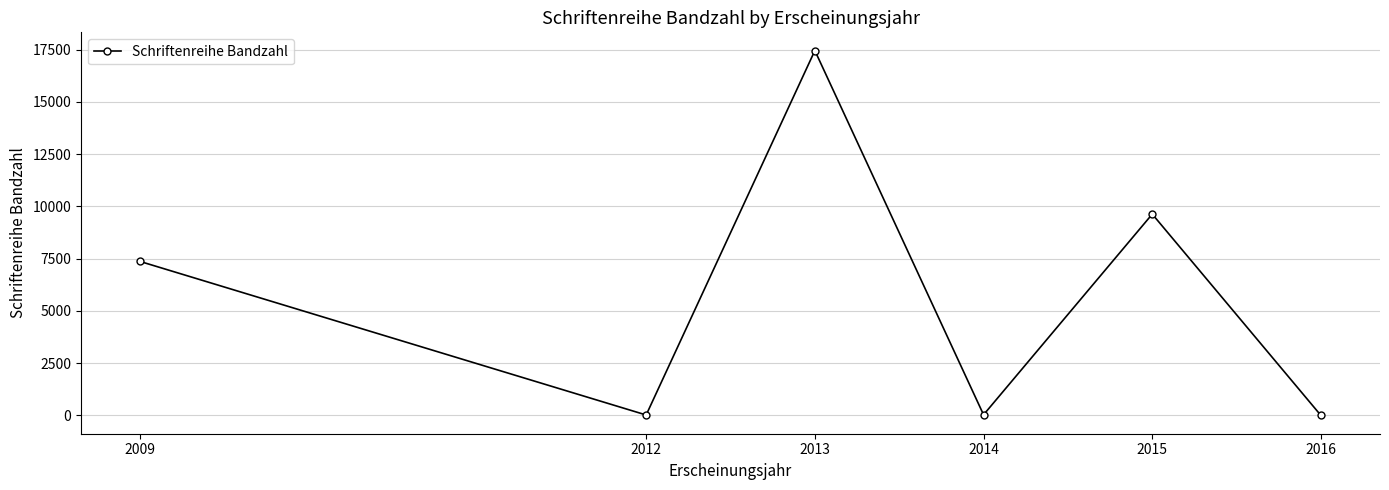

At which category does the chart reach its peak across all series?

2013